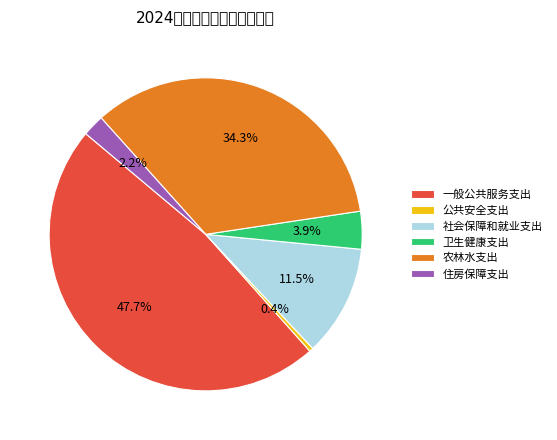

Is 一般公共服务支出 the majority of the pie?

No